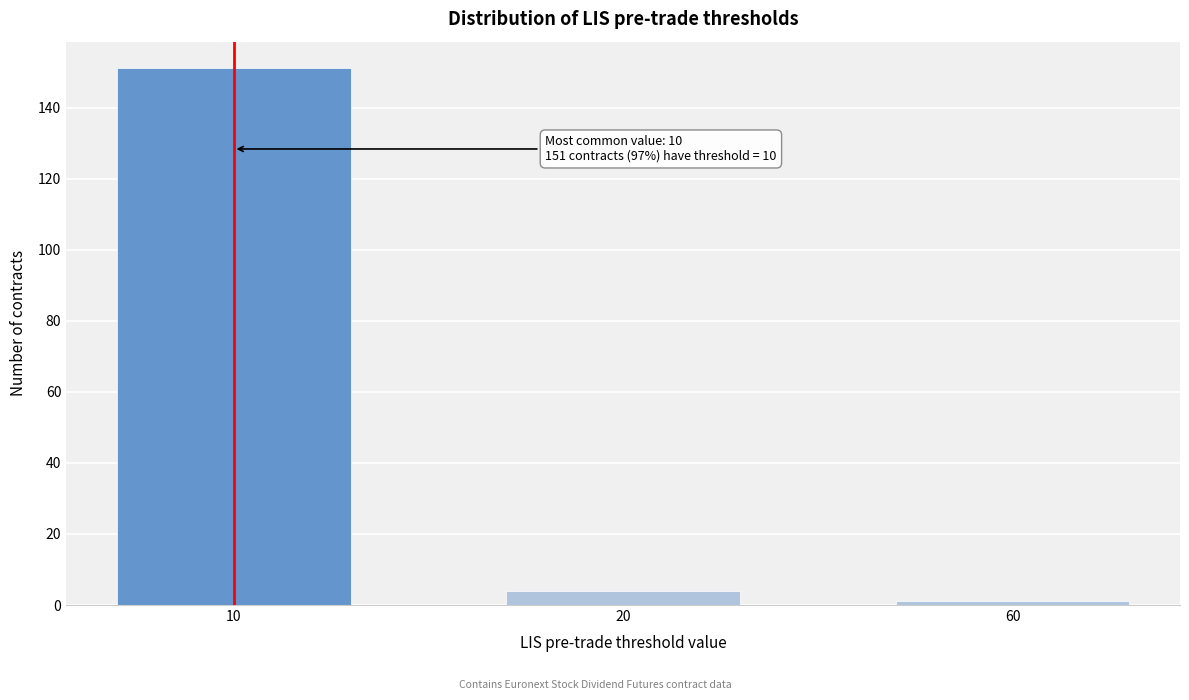

Reading left to right, what are all the values shown in this chart?

151	4	1